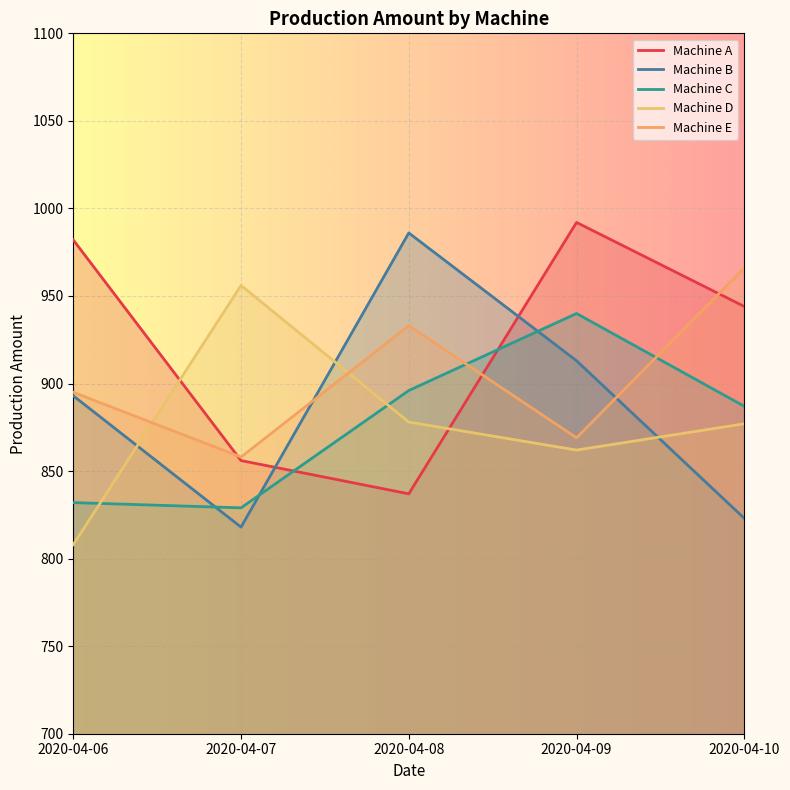

How many data points in Machine B are above 893?

2